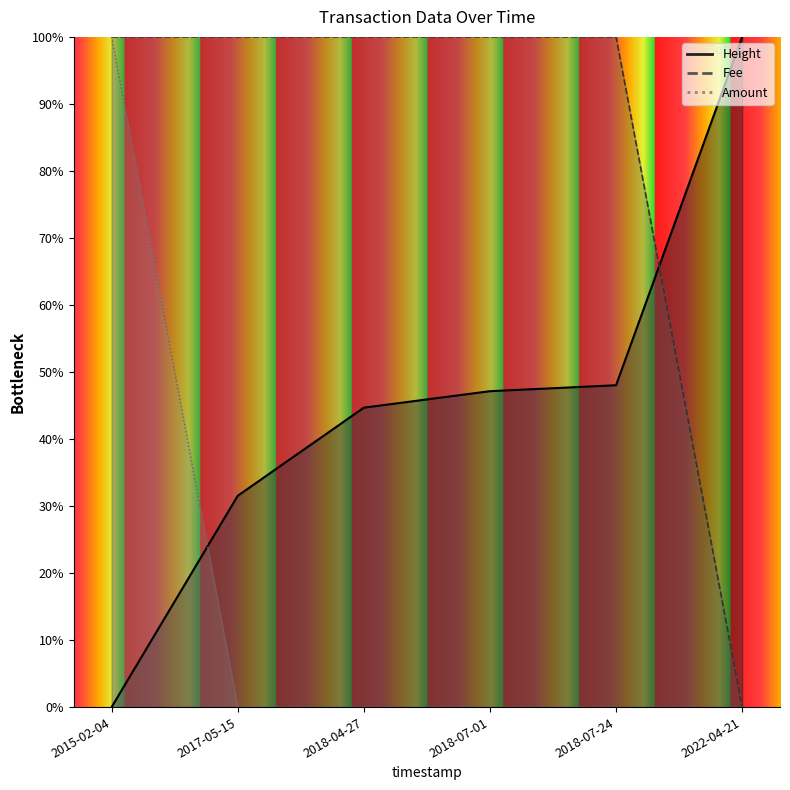

How many times do Amount and Fee cross each other?

1